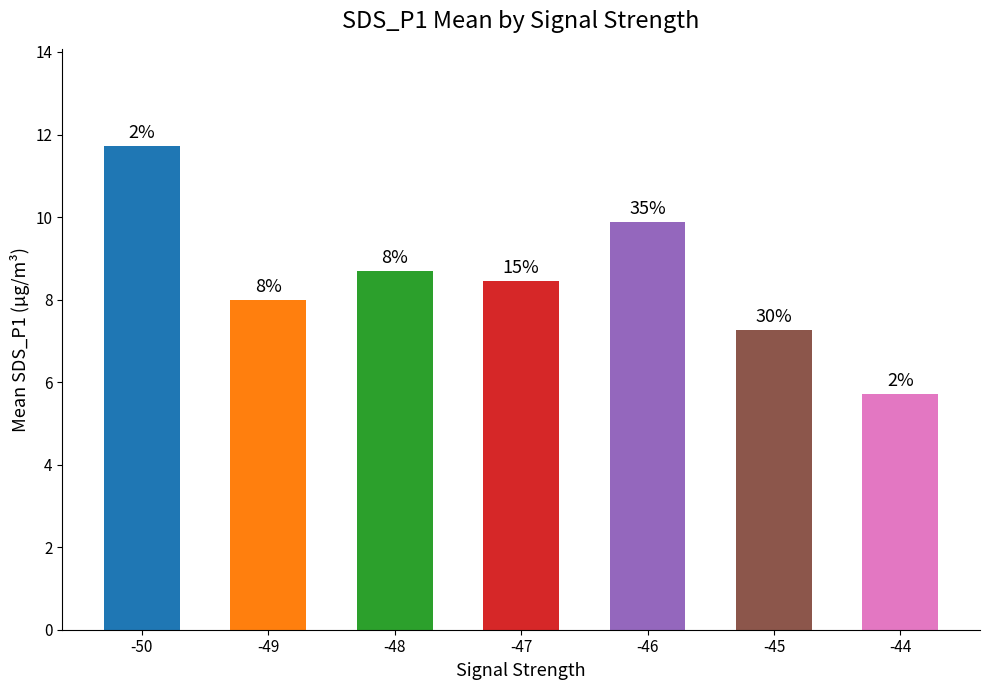

How many bars are there in total?

7